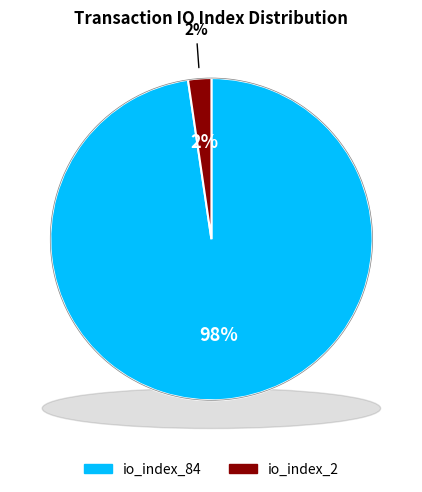

Which slice is the largest?

io_index_84